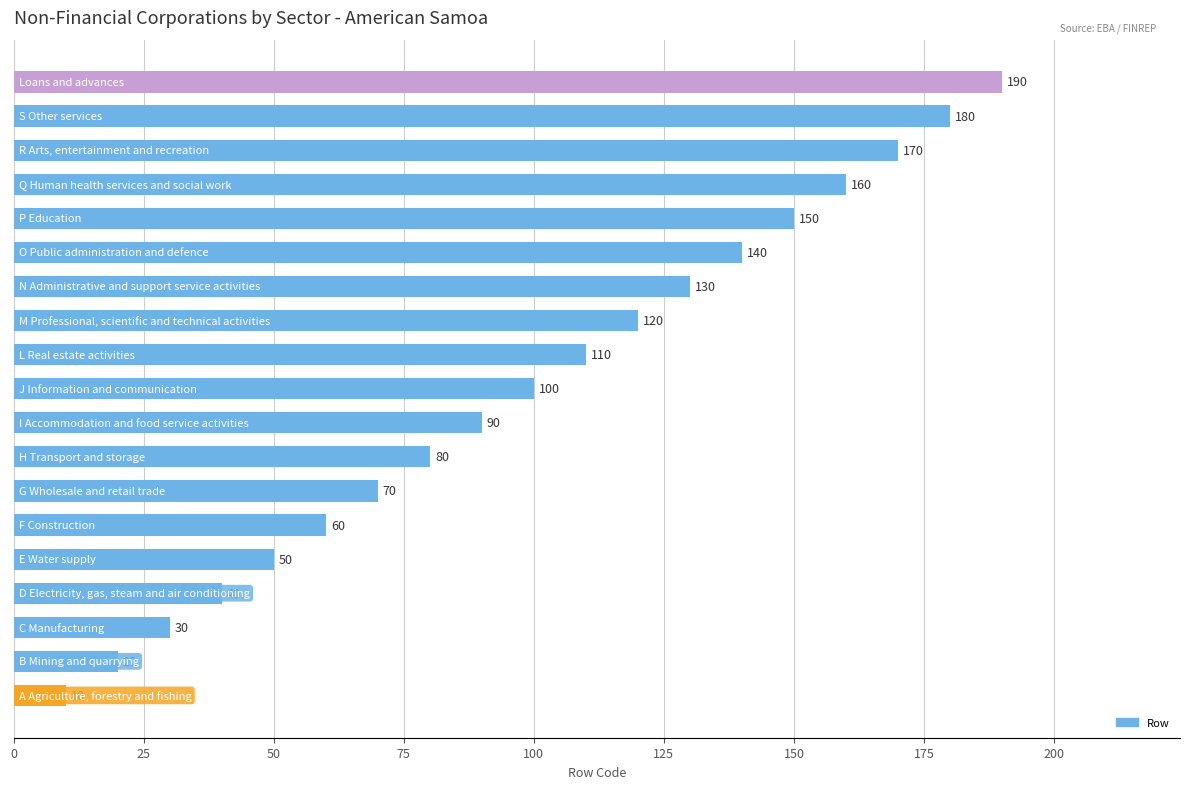

What is the smallest value displayed?

10